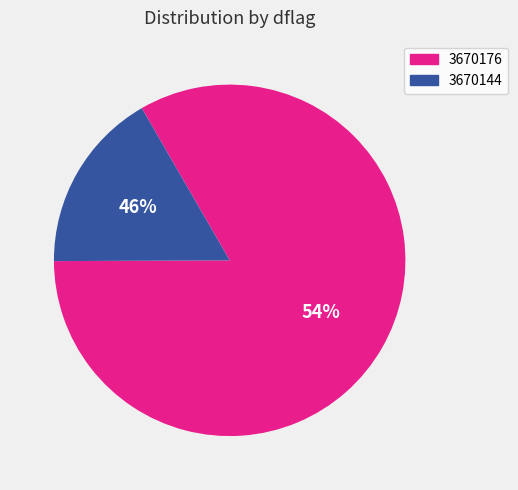

Do 3670176 and 3670144 together represent more than half of the pie?

Yes